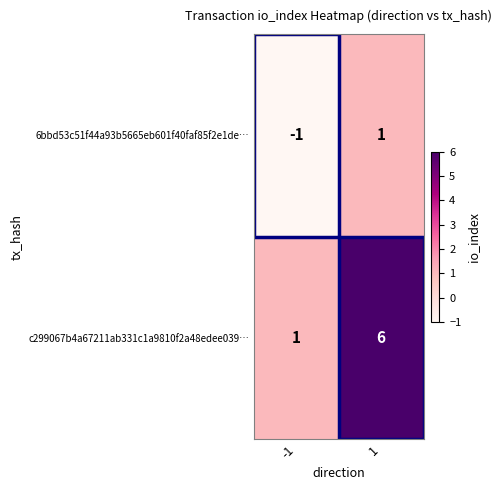

At how many categories does at least one series exceed 5?

1